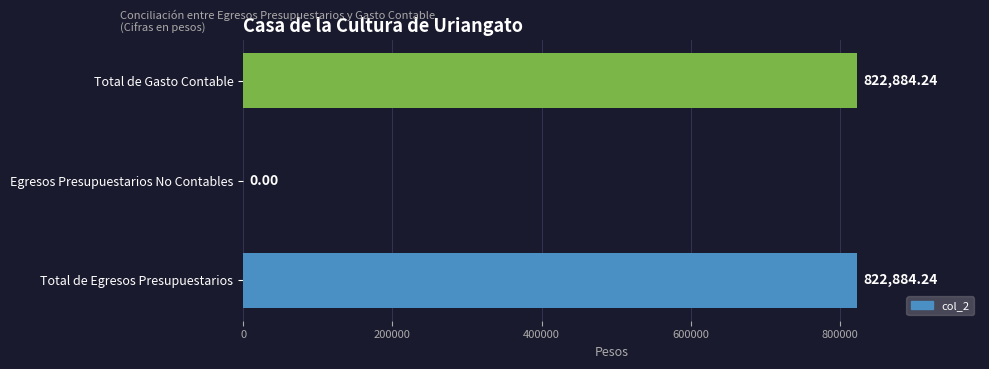

Approximately how many times larger is the value at Total de Egresos Presupuestarios compared to Total de Gasto Contable?

1.0